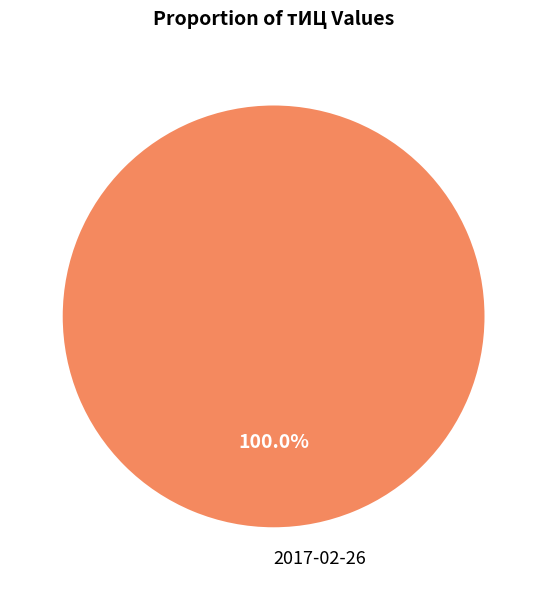

Rank the categories by value from highest to lowest.

2017-02-26